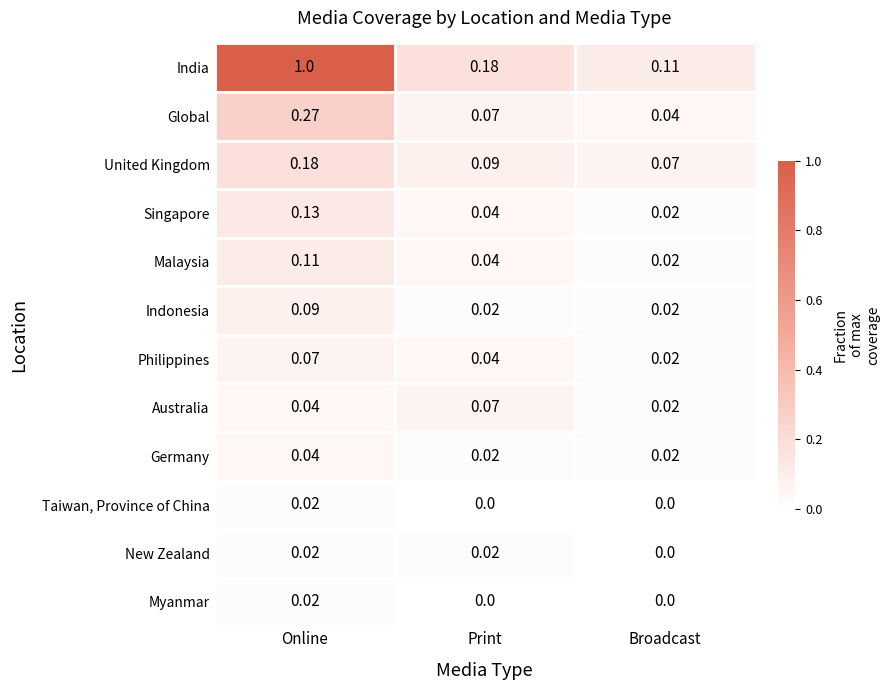

At which category is the sum across all series the highest?

Online